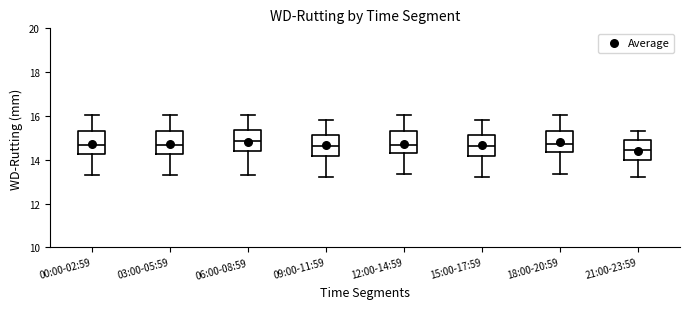

Reading left to right, read every box against the y-axis: the position of its median line, the range the box covers, and the ends of its whiskers. The values are not printed on the chart, so give them approximately, as read against the axis.

00:00-02:59: median 14.6, box 14.2 to 15.4, whiskers 13.4 to 16.0
03:00-05:59: median 14.6, box 14.2 to 15.4, whiskers 13.4 to 16.0
06:00-08:59: median 14.8, box 14.4 to 15.4, whiskers 13.4 to 16.0
09:00-11:59: median 14.6, box 14.2 to 15.2, whiskers 13.2 to 15.8
12:00-14:59: median 14.6, box 14.4 to 15.4, whiskers 13.4 to 16.0
15:00-17:59: median 14.6, box 14.2 to 15.2, whiskers 13.2 to 15.8
18:00-20:59: median 14.8, box 14.4 to 15.4, whiskers 13.4 to 16.0
21:00-23:59: median 14.4, box 14.0 to 15.0, whiskers 13.2 to 15.4